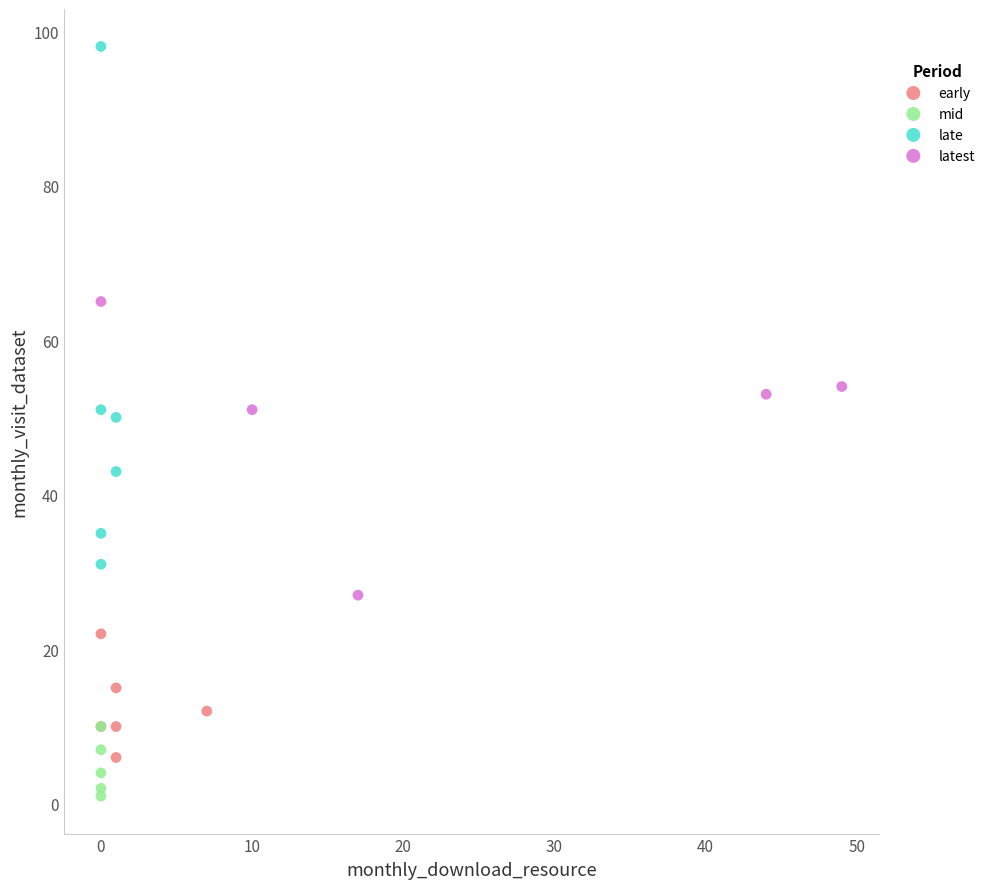

Which series reaches the minimum Y coordinate?

mid